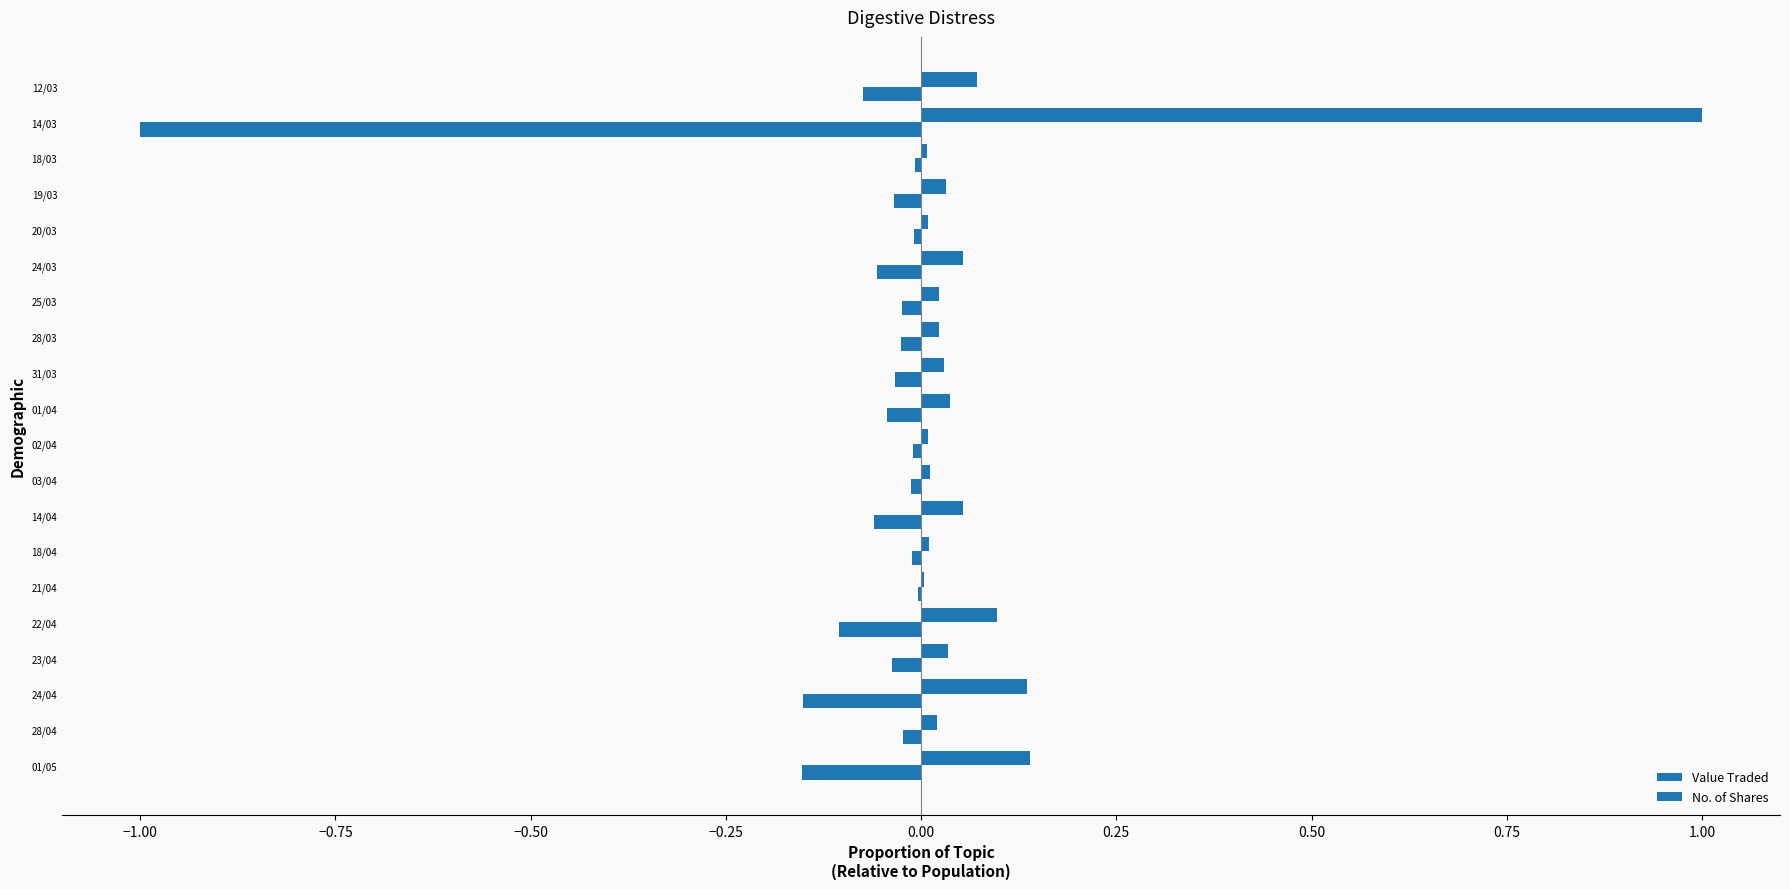

Count the number of categories in the chart.

20